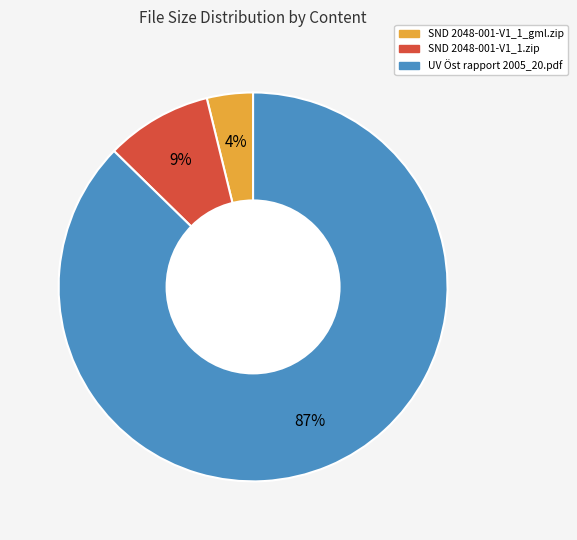

To the nearest percent, what percentage of the pie is SND 2048-001-V1_1_gml.zip?

4%